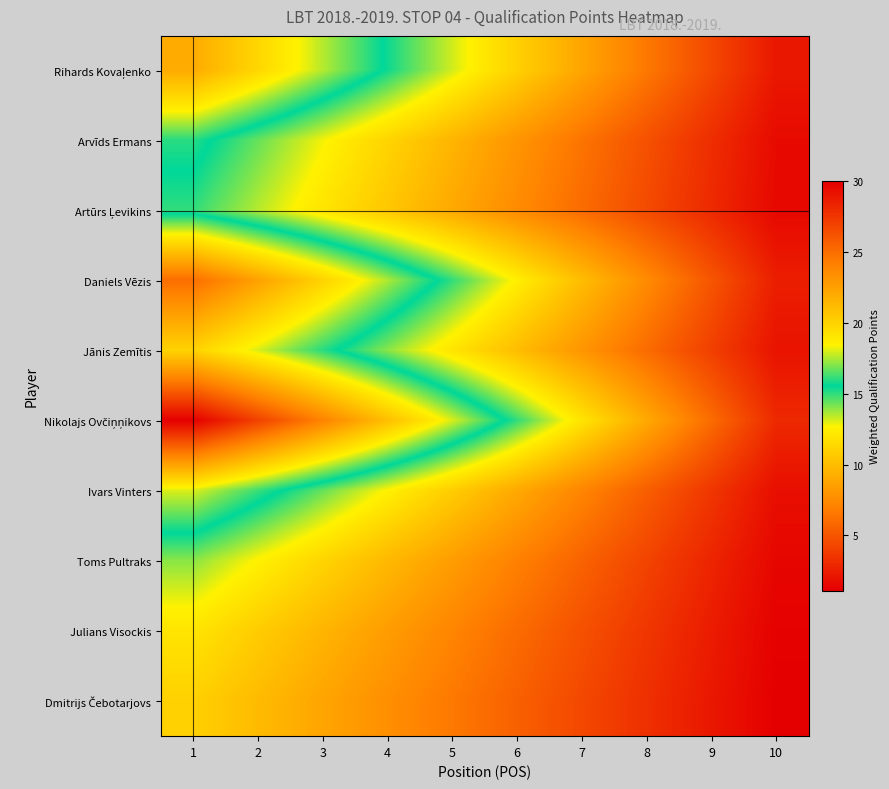

List the series in order of their peak value, lowest first.

Dmitrijs Čebotarjovs, Julians Visockis, Toms Pultraks, Artūrs Ļevikins, Arvīds Ermans, Ivars Vinters, Jānis Zemītis, Rihards Kovaļenko, Daniels Vēzis, Nikolajs Ovčiņņikovs